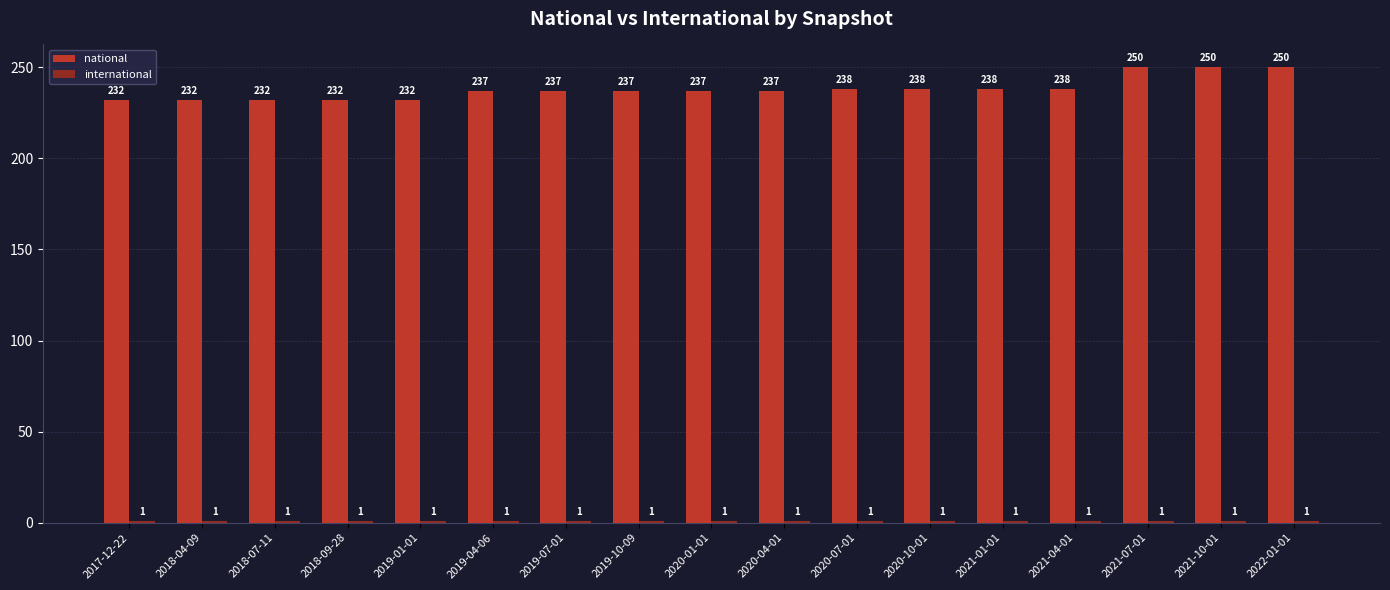

The value of national at 2021-01-01 is 238. True or false?

True